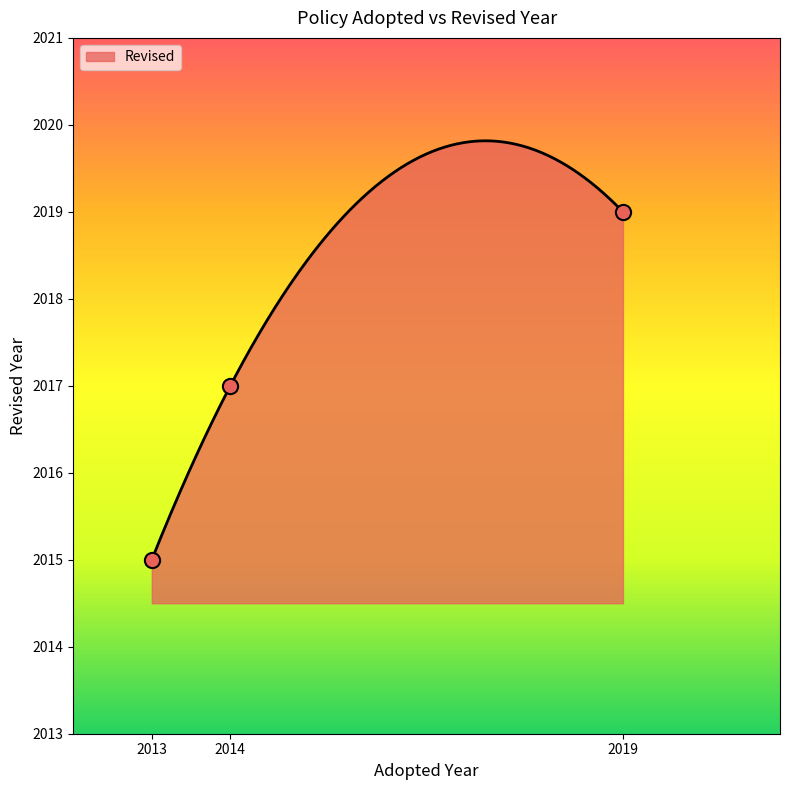

What is the change in value from 2019 to 2014?

-2